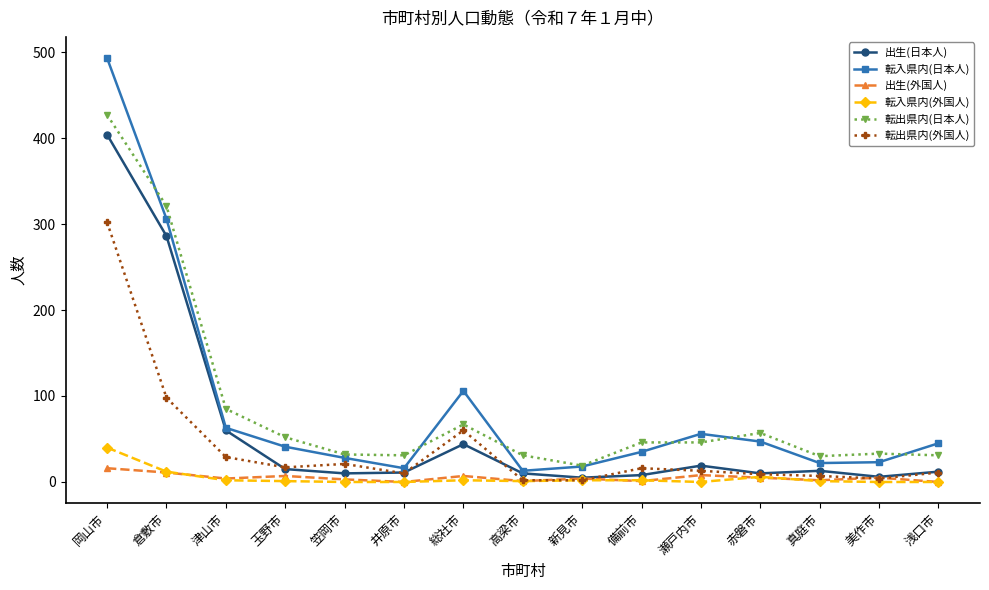

What is the difference between the maximum and minimum values in the 転出県内(外国人) series?

300